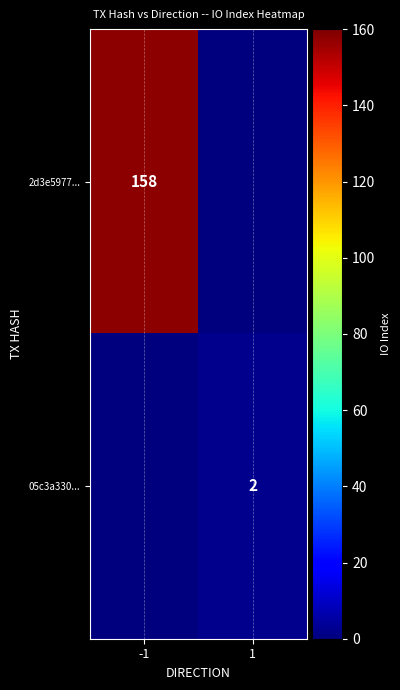

The 05c3a330... series shows 2 at 1. True or false?

True